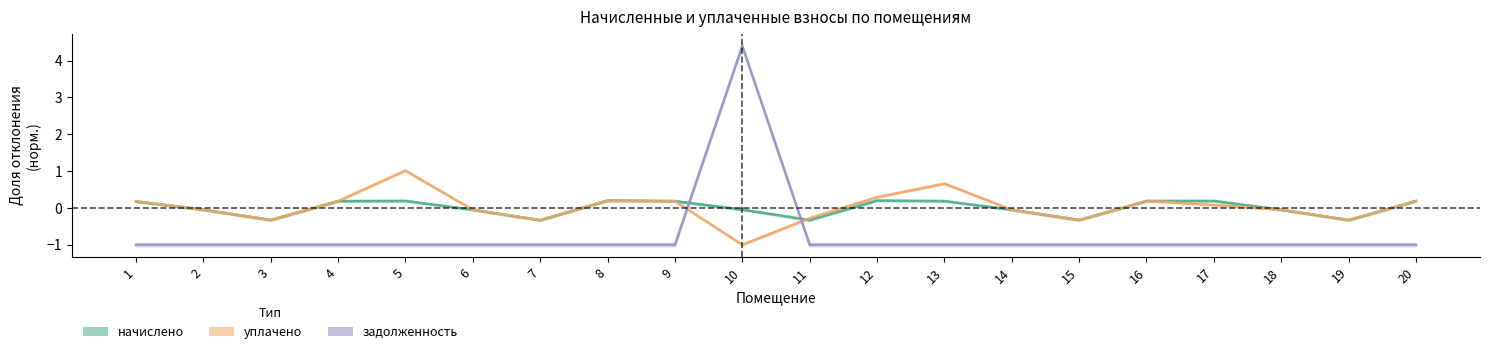

Between which two adjacent categories do начислено and уплачено first intersect?

10 and 11